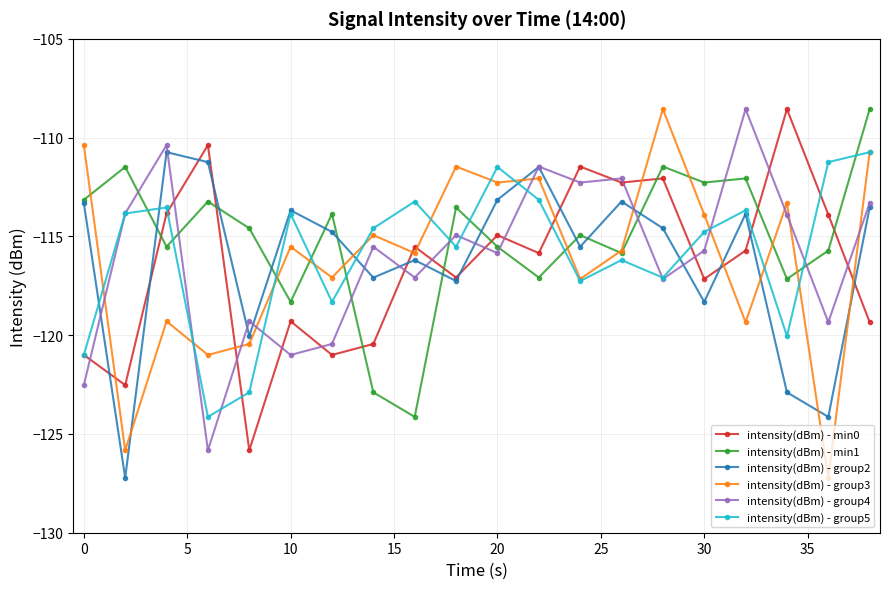

What is the value of the intensity(dBm) - group4 point at the 20th from the left?

-113.3